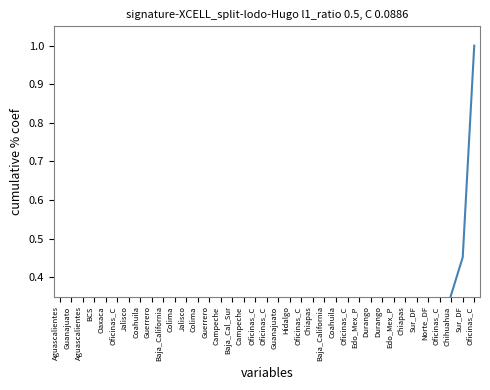

What is the label of the 20th point from the right?

Oficinas_C